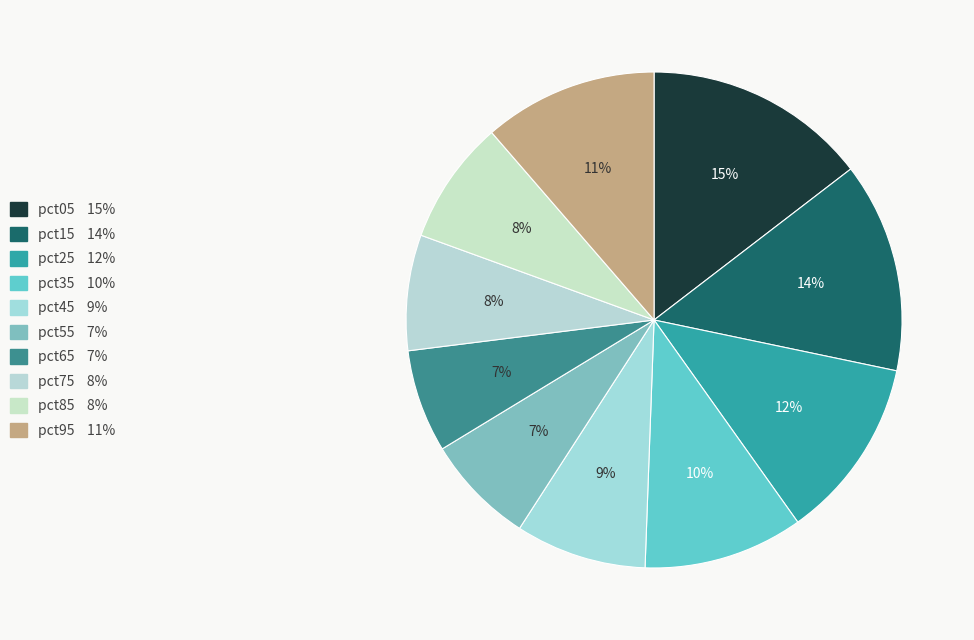

How many slices are in this pie chart?

10